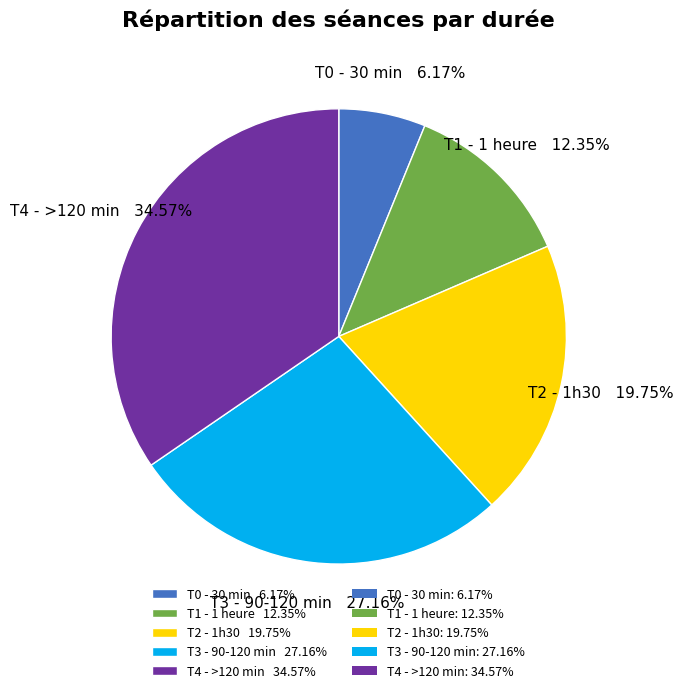

Do T0 and T3 together represent more than half of the pie?

No